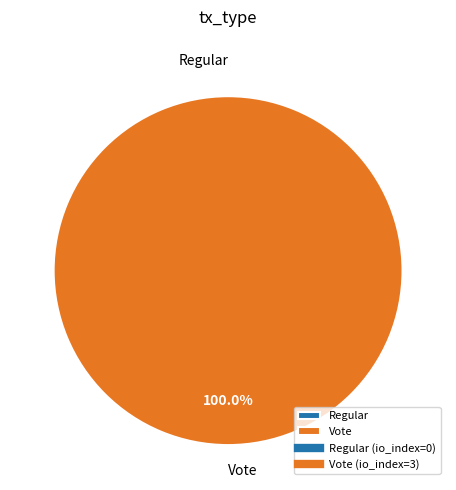

Rank the categories by value from lowest to highest.

Regular, Vote